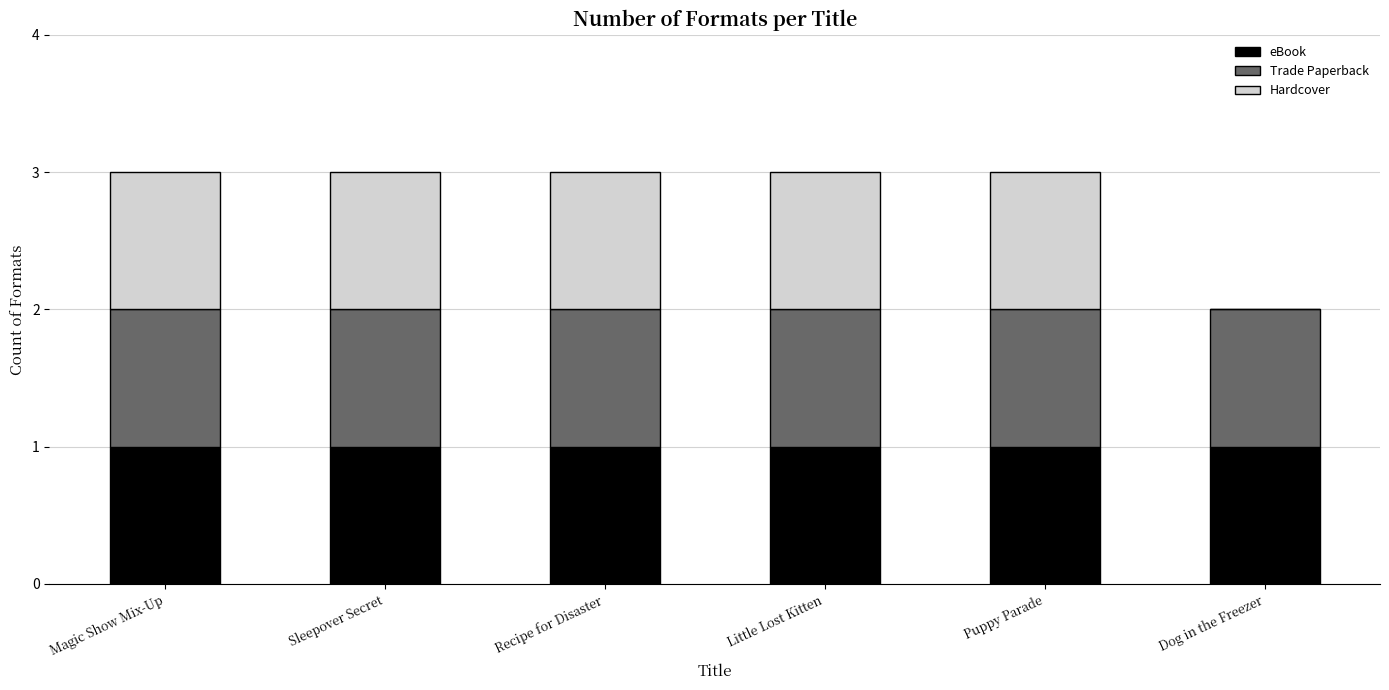

The value of eBook at Puppy Parade is 2. True or false?

False